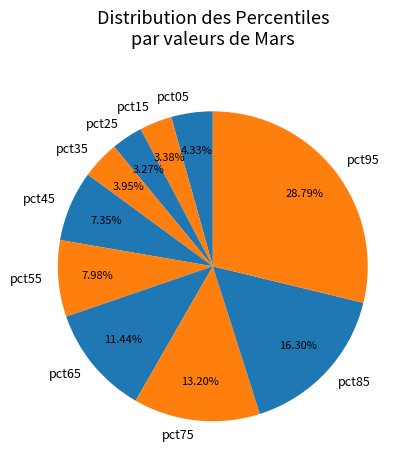

What is the total percentage of pct75 and pct25?

16.5%